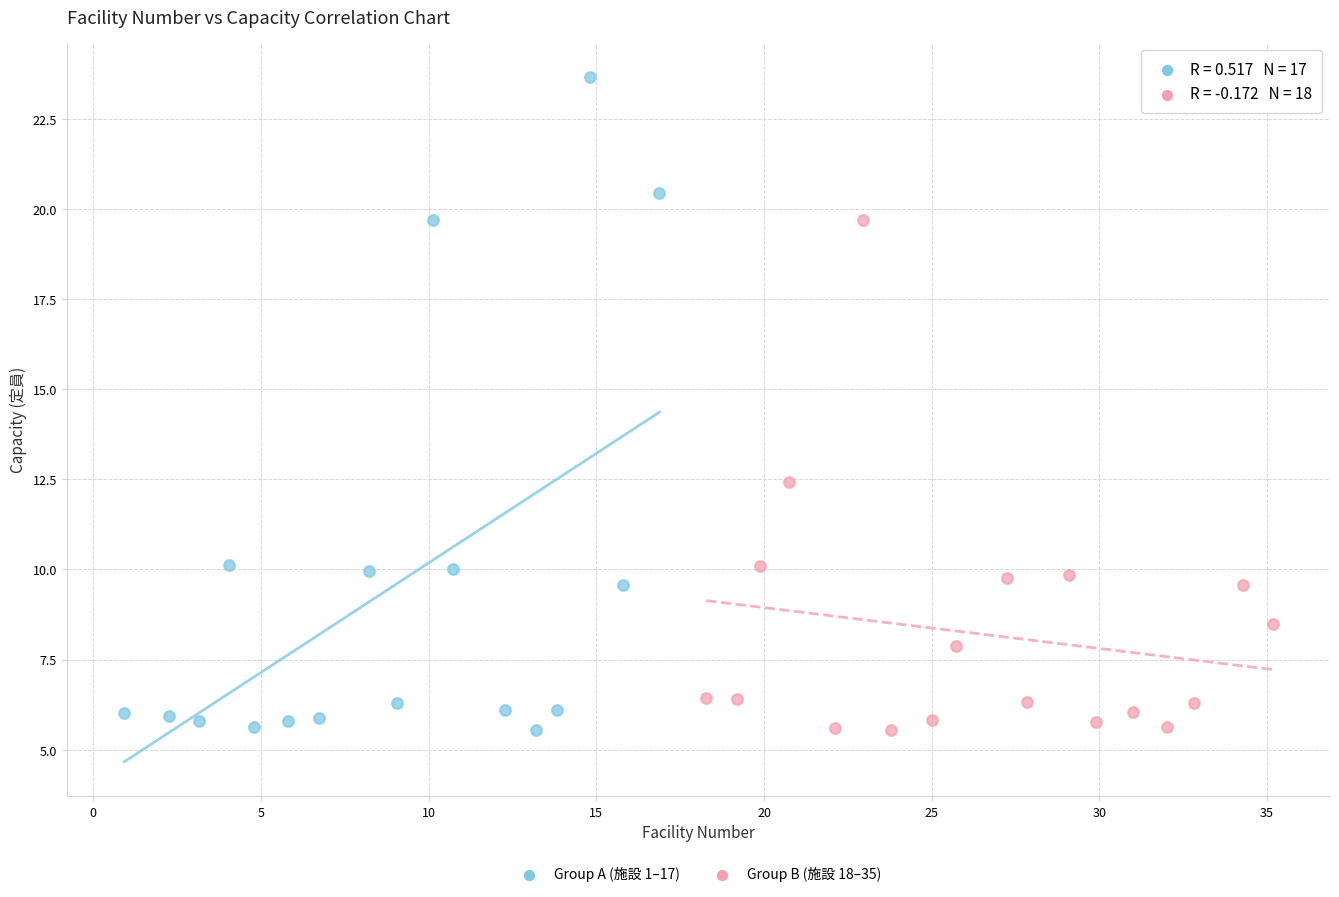

Which series reaches the maximum Y coordinate?

Group A (施設 1–17)